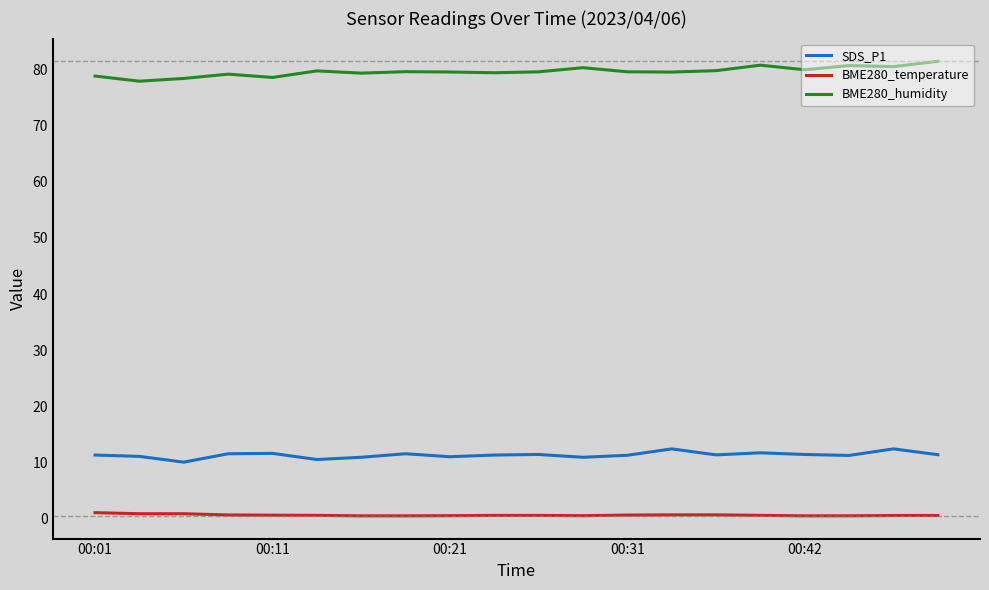

Which series has the largest total across all categories?

BME280_humidity